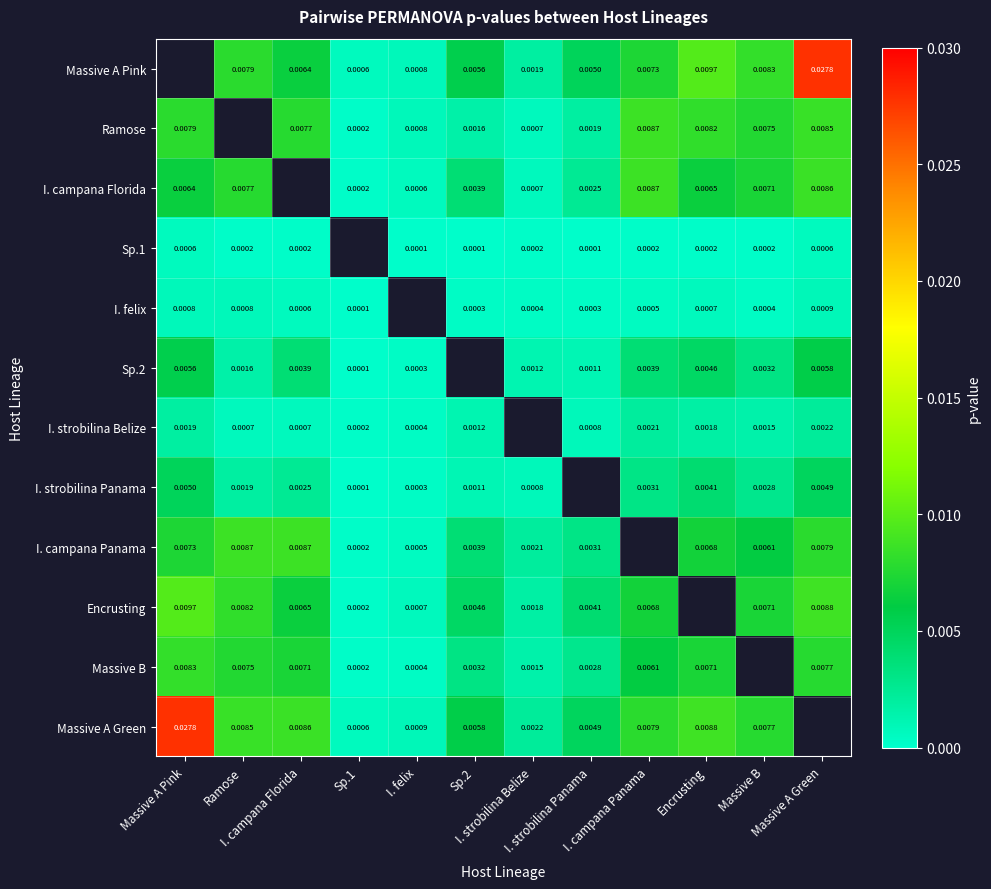

Which category has the highest value across all series?

Massive A Green